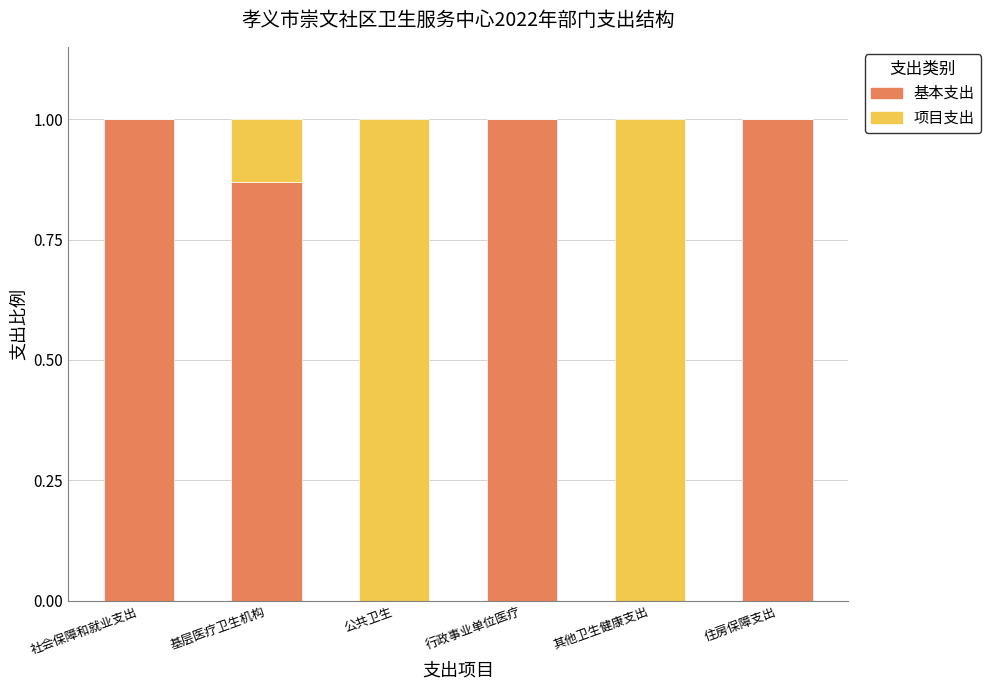

The value of 基本支出 at 其他卫生健康支出 is 0.0. True or false?

True